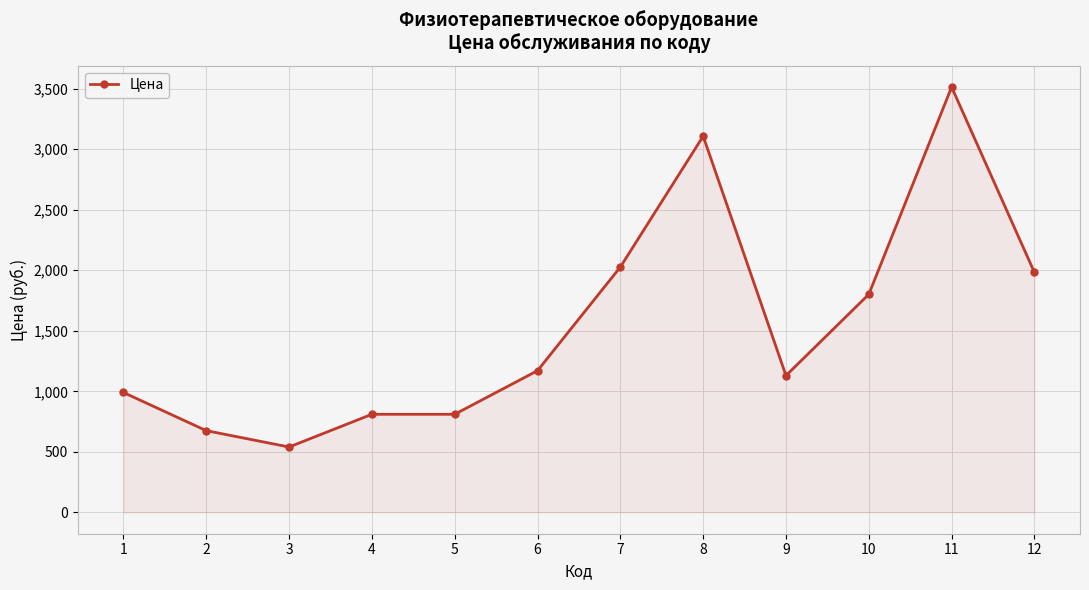

What is the change in value from 1 to 3?

-450.2